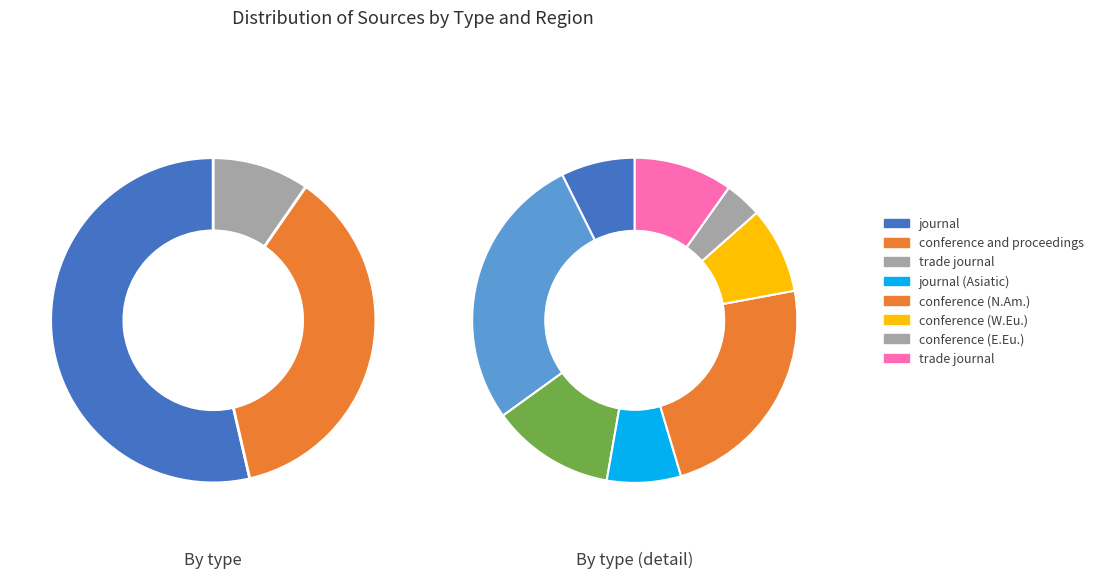

How many segments does this pie chart have?

3